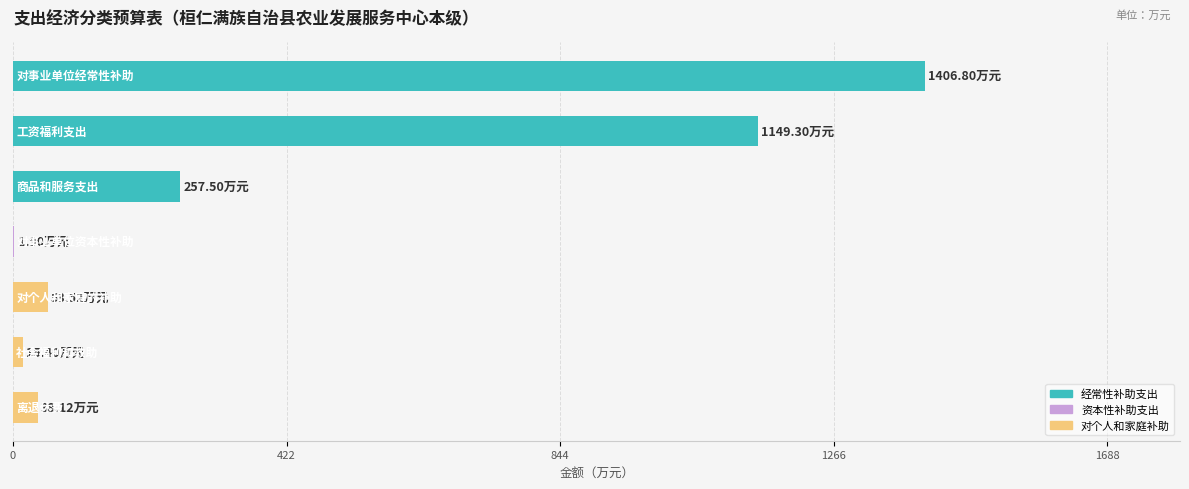

How many categories are shown in the chart?

7